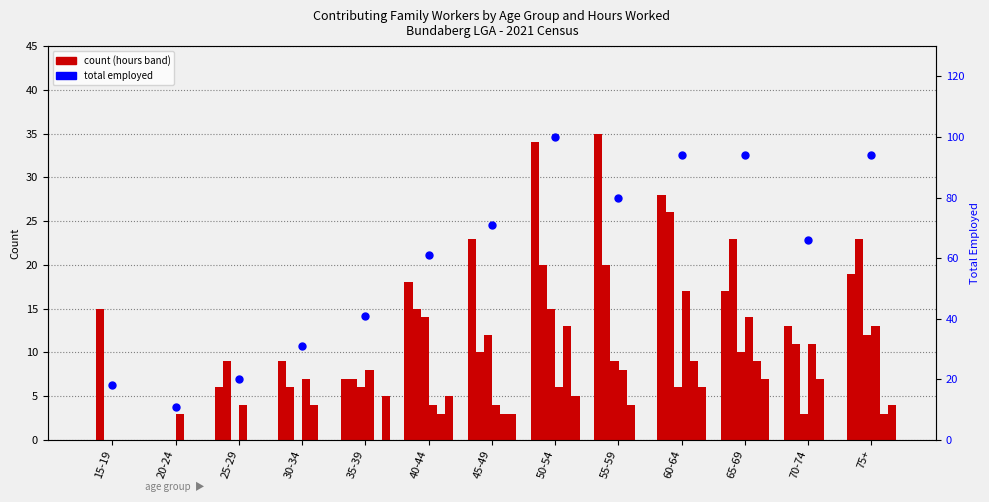

At which category is the sum across all series the highest?

50-54